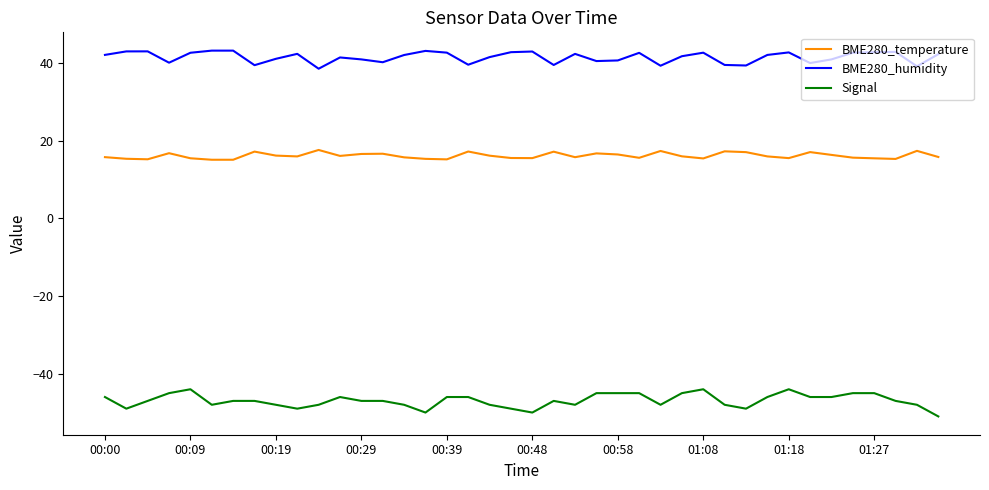

Which series has the largest total across all categories?

BME280_humidity